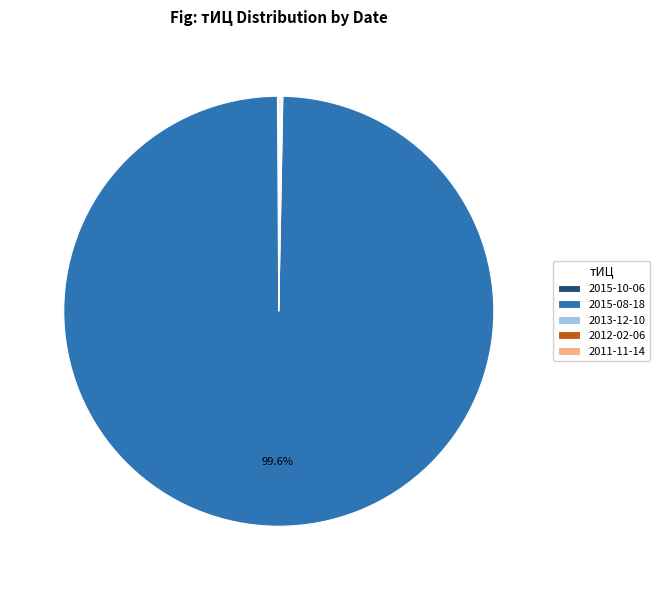

Is there any slice that represents more than half of the pie?

Yes